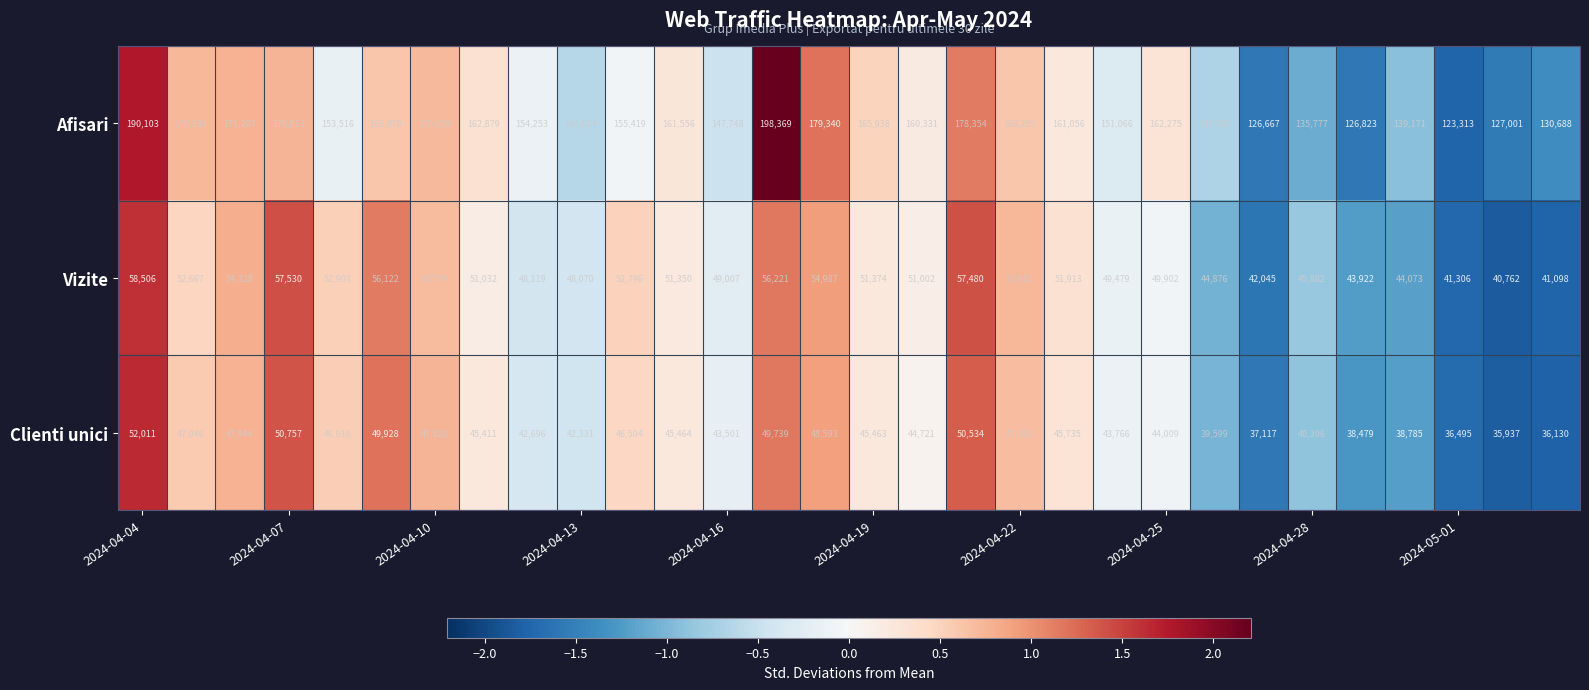

What is the difference between the maximum and second lowest values in the Afisari series?

71702